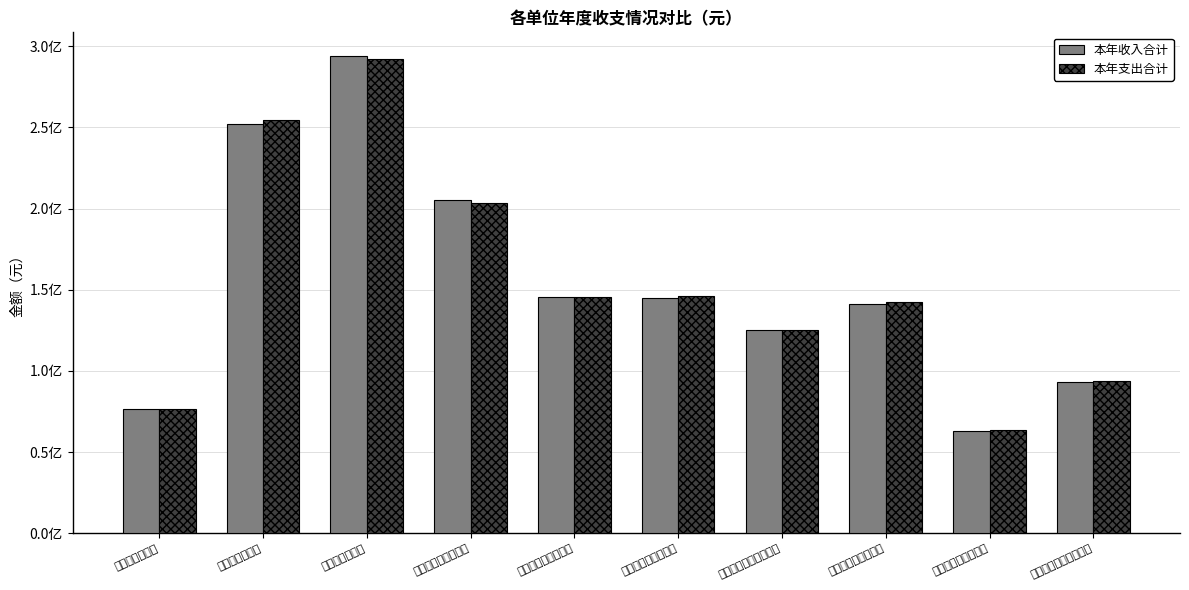

What is the greatest value displayed?

293921214.1